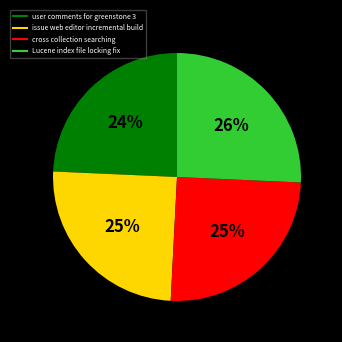

Does Lucene index file locking fix account for over 50% of the chart?

No